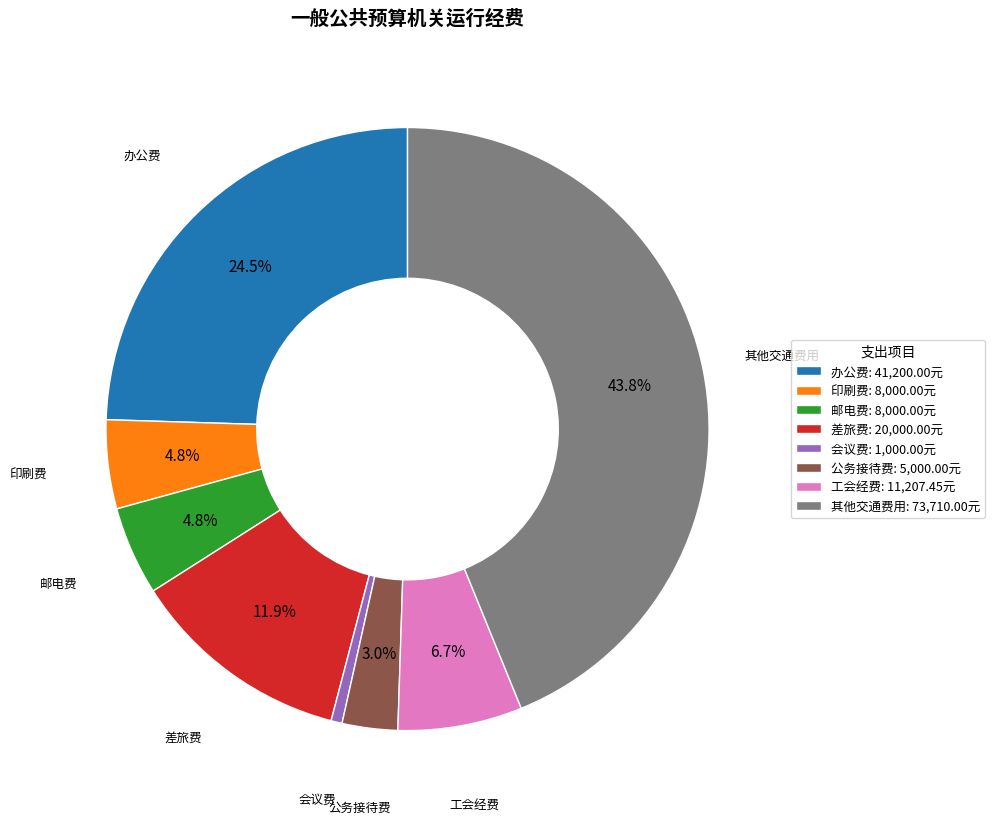

To the nearest percent, what is the difference between the largest and smallest slice percentages?

43%